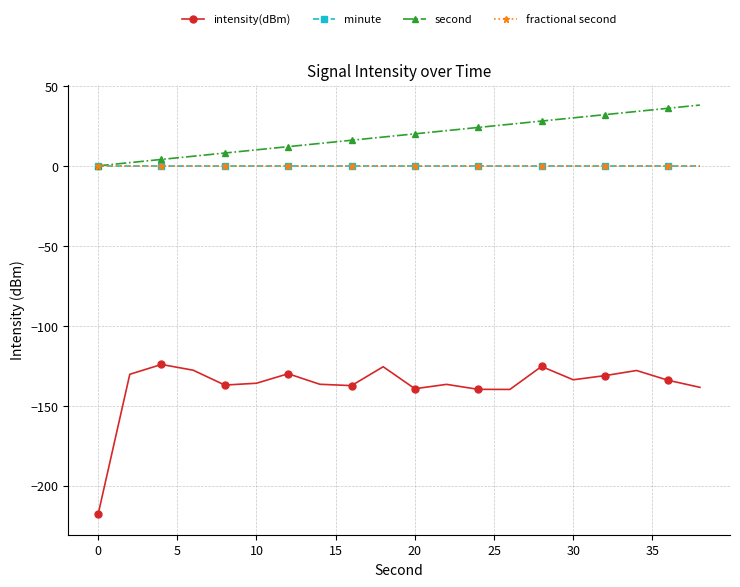

What are all the series names shown in the legend?

intensity(dBm), minute, second, fractional second